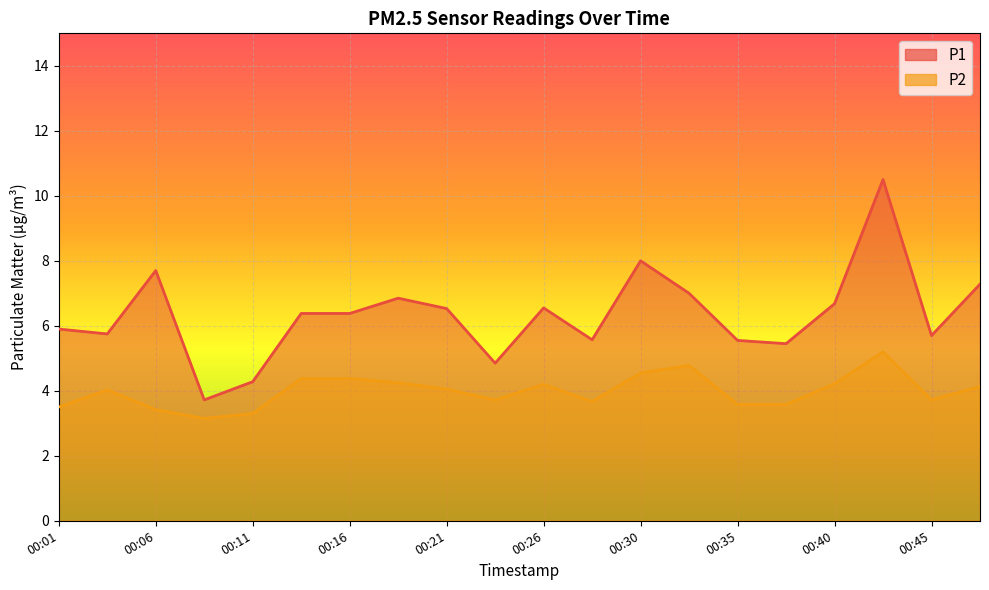

List the labels in order of P1 value, largest first.

00:43, 00:30, 00:06, 00:47, 00:33, 00:18, 00:40, 00:26, 00:21, 00:13, 00:16, 00:01, 00:04, 00:45, 00:28, 00:35, 00:38, 00:23, 00:11, 00:09